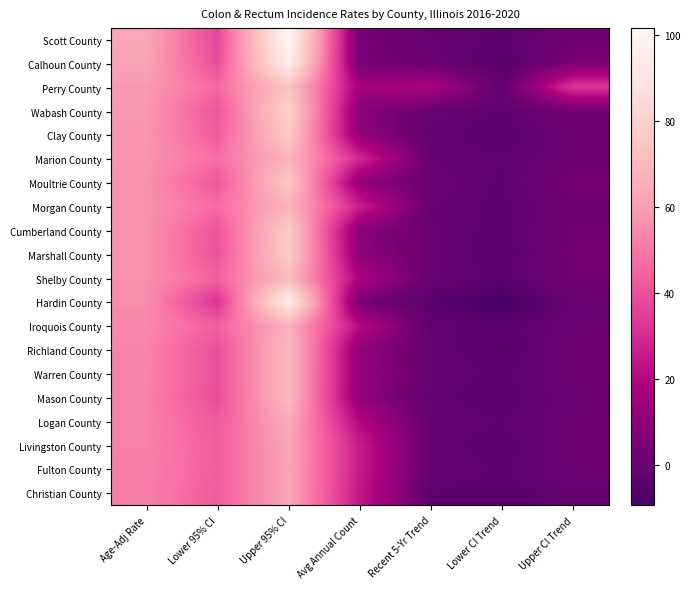

Reading left to right, transcribe all the data shown in this chart.

Scott County: Age-Adj Rate=62.9	Lower 95% CI=36.7	Upper 95% CI=101.5	Avg Annual Count=4.0	Recent 5-Yr Trend=-0.6	Lower CI Trend=-3.4	Upper CI Trend=2.1
Calhoun County: Age-Adj Rate=61.9	Lower 95% CI=39.0	Upper 95% CI=96.1	Avg Annual Count=5.0	Recent 5-Yr Trend=-0.1	Lower CI Trend=-5.1	Upper CI Trend=5.2
Perry County: Age-Adj Rate=58.7	Lower 95% CI=46.1	Upper 95% CI=73.9	Avg Annual Count=16.0	Recent 5-Yr Trend=17.7	Lower CI Trend=-1.6	Upper CI Trend=32.6
Wabash County: Age-Adj Rate=58.0	Lower 95% CI=41.0	Upper 95% CI=80.1	Avg Annual Count=9.0	Recent 5-Yr Trend=-0.1	Lower CI Trend=-3.0	Upper CI Trend=3.0
Clay County: Age-Adj Rate=57.5	Lower 95% CI=42.9	Upper 95% CI=75.9	Avg Annual Count=11.0	Recent 5-Yr Trend=-1.8	Lower CI Trend=-4.5	Upper CI Trend=0.7
Marion County: Age-Adj Rate=57.0	Lower 95% CI=47.7	Upper 95% CI=67.7	Avg Annual Count=29.0	Recent 5-Yr Trend=-0.8	Lower CI Trend=-2.4	Upper CI Trend=0.7
Moultrie County: Age-Adj Rate=56.5	Lower 95% CI=41.8	Upper 95% CI=75.0	Avg Annual Count=11.0	Recent 5-Yr Trend=0.4	Lower CI Trend=-3.1	Upper CI Trend=4.0
Morgan County: Age-Adj Rate=56.4	Lower 95% CI=46.9	Upper 95% CI=67.5	Avg Annual Count=27.0	Recent 5-Yr Trend=-0.8	Lower CI Trend=-3.2	Upper CI Trend=1.6
Cumberland County: Age-Adj Rate=56.4	Lower 95% CI=40.8	Upper 95% CI=76.7	Avg Annual Count=9.0	Recent 5-Yr Trend=-0.5	Lower CI Trend=-3.7	Upper CI Trend=2.9
Marshall County: Age-Adj Rate=56.3	Lower 95% CI=40.3	Upper 95% CI=77.1	Avg Annual Count=10.0	Recent 5-Yr Trend=-0.4	Lower CI Trend=-4.5	Upper CI Trend=3.6
Shelby County: Age-Adj Rate=56.1	Lower 95% CI=44.4	Upper 95% CI=70.2	Avg Annual Count=18.0	Recent 5-Yr Trend=-0.4	Lower CI Trend=-3.4	Upper CI Trend=2.6
Hardin County: Age-Adj Rate=55.6	Lower 95% CI=31.8	Upper 95% CI=94.5	Avg Annual Count=4.0	Recent 5-Yr Trend=-4.2	Lower CI Trend=-9.3	Upper CI Trend=-0.2
Iroquois County: Age-Adj Rate=54.1	Lower 95% CI=43.6	Upper 95% CI=66.5	Avg Annual Count=21.0	Recent 5-Yr Trend=-1.7	Lower CI Trend=-3.7	Upper CI Trend=0.1
Richland County: Age-Adj Rate=53.0	Lower 95% CI=39.4	Upper 95% CI=70.1	Avg Annual Count=11.0	Recent 5-Yr Trend=-1.5	Lower CI Trend=-4.7	Upper CI Trend=1.5
Warren County: Age-Adj Rate=52.9	Lower 95% CI=39.9	Upper 95% CI=69.1	Avg Annual Count=12.0	Recent 5-Yr Trend=-1.1	Lower CI Trend=-3.1	Upper CI Trend=0.9
Mason County: Age-Adj Rate=52.4	Lower 95% CI=39.0	Upper 95% CI=69.7	Avg Annual Count=11.0	Recent 5-Yr Trend=-1.8	Lower CI Trend=-4.1	Upper CI Trend=0.4
Logan County: Age-Adj Rate=52.3	Lower 95% CI=42.2	Upper 95% CI=64.3	Avg Annual Count=20.0	Recent 5-Yr Trend=-1.0	Lower CI Trend=-2.6	Upper CI Trend=0.7
Livingston County: Age-Adj Rate=52.2	Lower 95% CI=43.4	Upper 95% CI=62.5	Avg Annual Count=26.0	Recent 5-Yr Trend=-1.4	Lower CI Trend=-4.2	Upper CI Trend=1.3
Fulton County: Age-Adj Rate=52.0	Lower 95% CI=43.2	Upper 95% CI=62.2	Avg Annual Count=26.0	Recent 5-Yr Trend=-1.0	Lower CI Trend=-2.9	Upper CI Trend=0.8
Christian County: Age-Adj Rate=51.9	Lower 95% CI=42.7	Upper 95% CI=62.6	Avg Annual Count=24.0	Recent 5-Yr Trend=-2.6	Lower CI Trend=-4.1	Upper CI Trend=-1.2